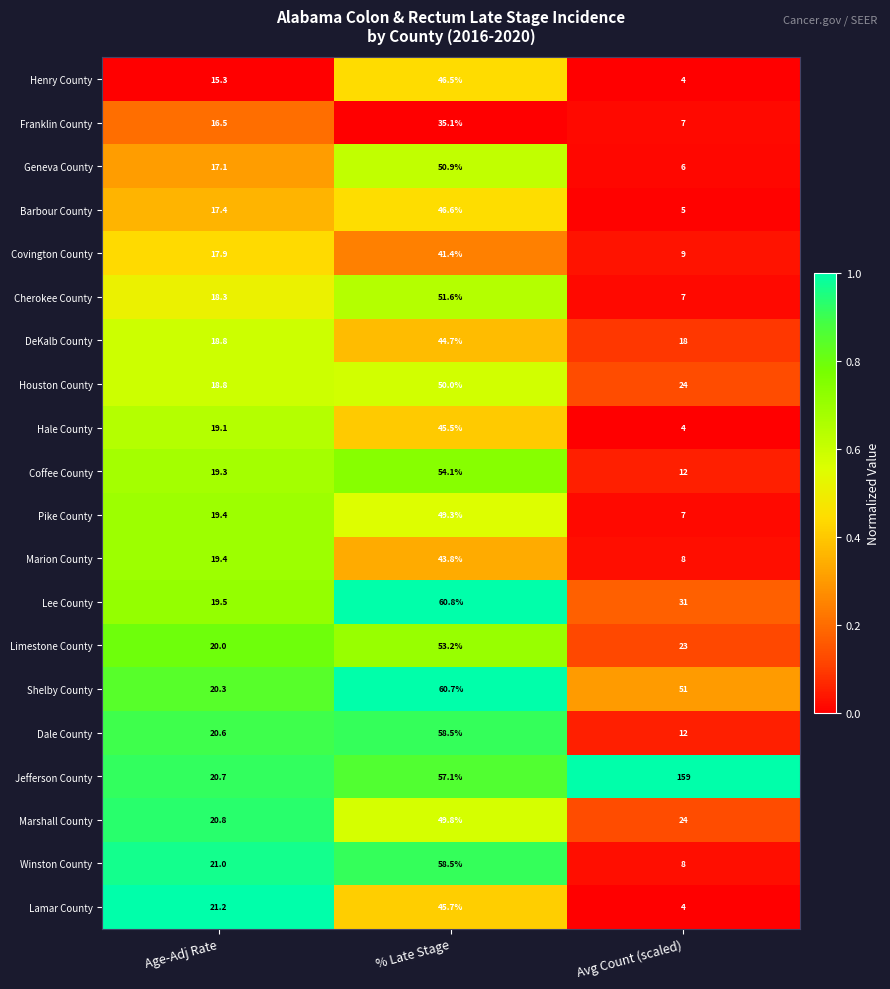

Which category has the highest value in the Coffee County series?

% Late Stage